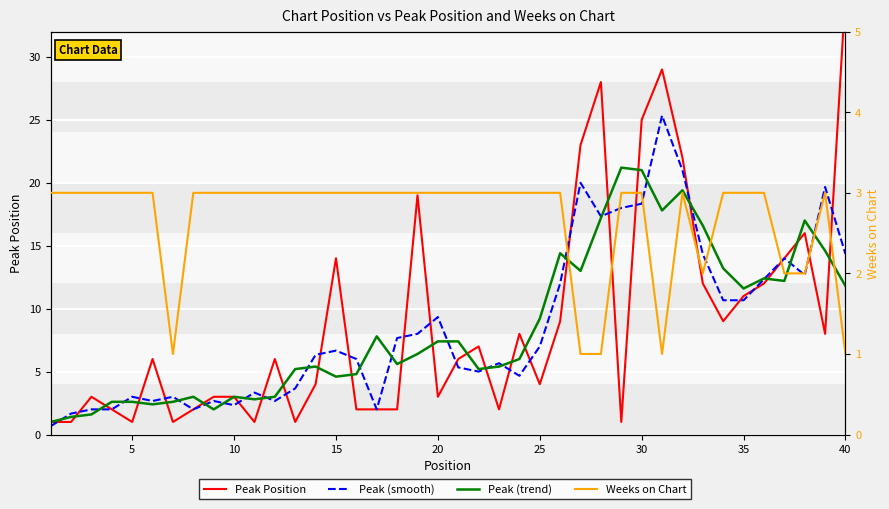

Rank the series by their maximum value, from highest to lowest.

Peak Position, Peak (smooth), Peak (trend), Weeks on Chart